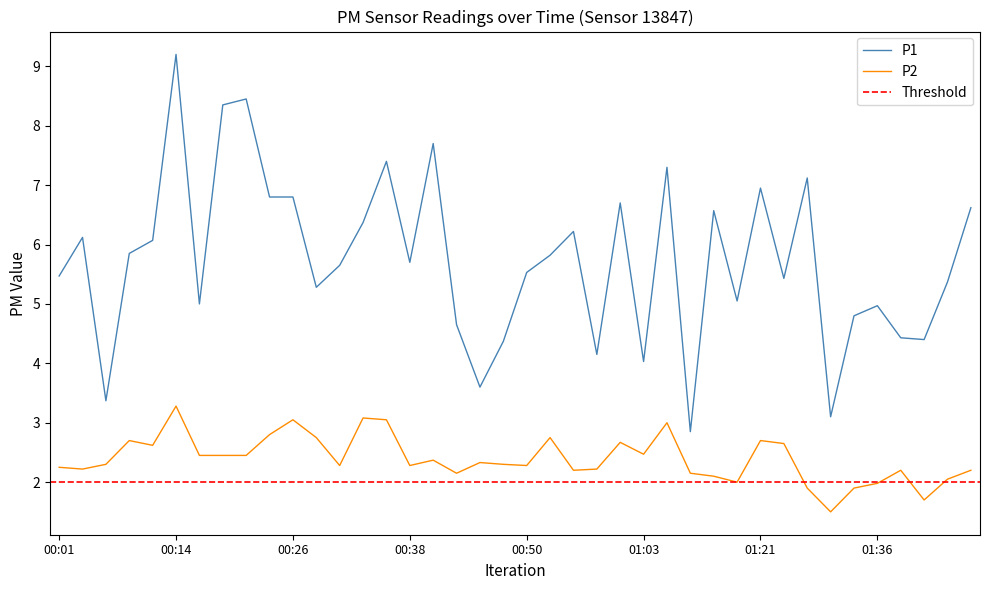

The P1 series shows 5.0 at 01:36. True or false?

True